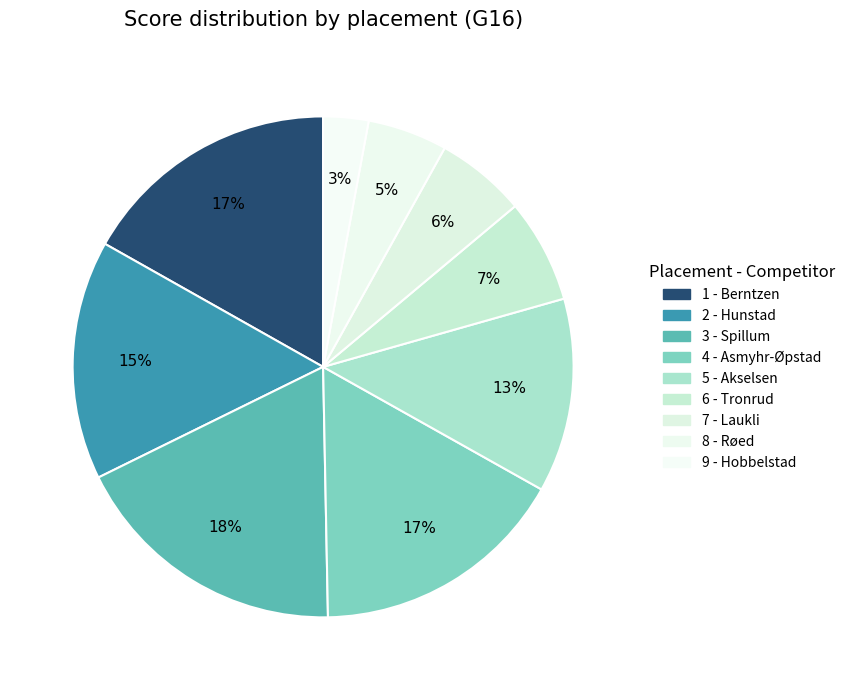

To the nearest percent, what is the difference between the largest and smallest slice percentages?

15%